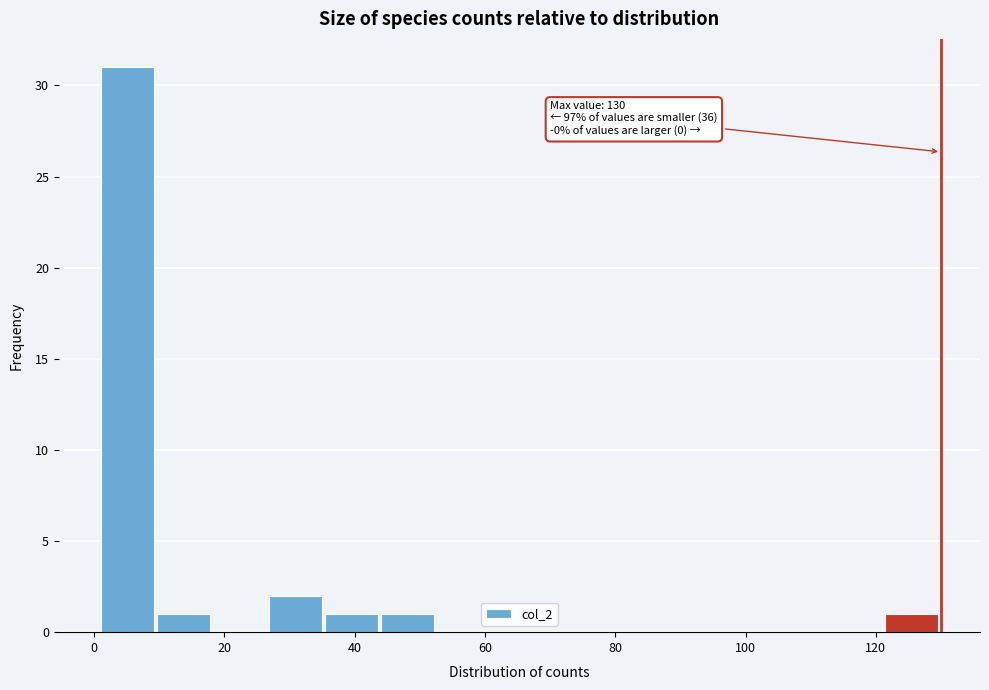

Which range on the x-axis has the tallest bar?

1.0 to 9.6